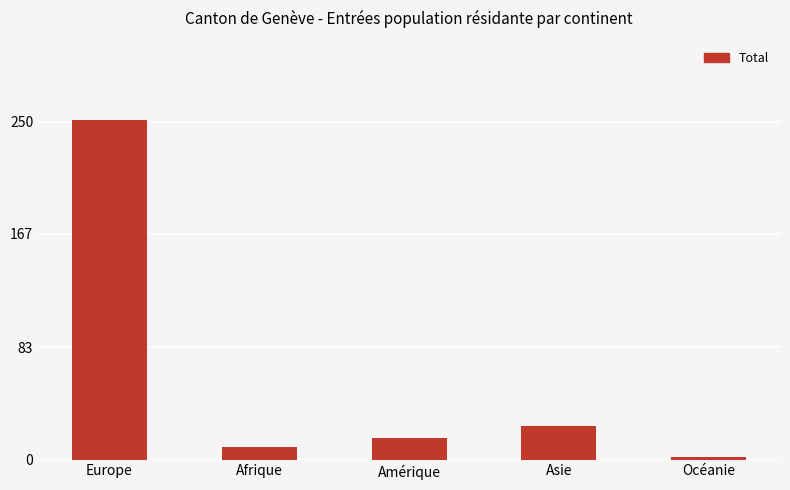

Between Océanie and Asie, which is larger?

Asie